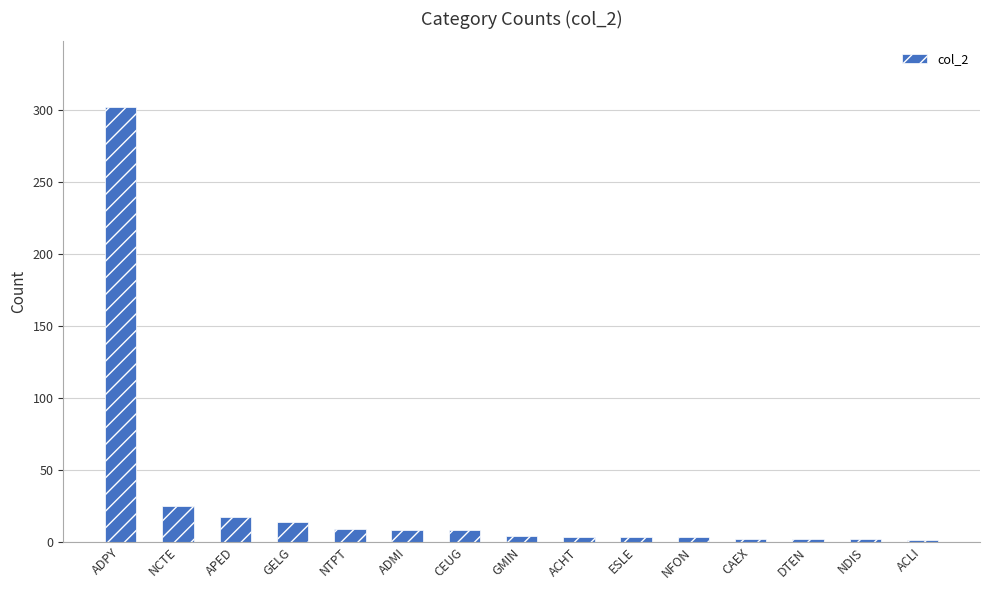

Where is the data nearest to the value 151?

NCTE